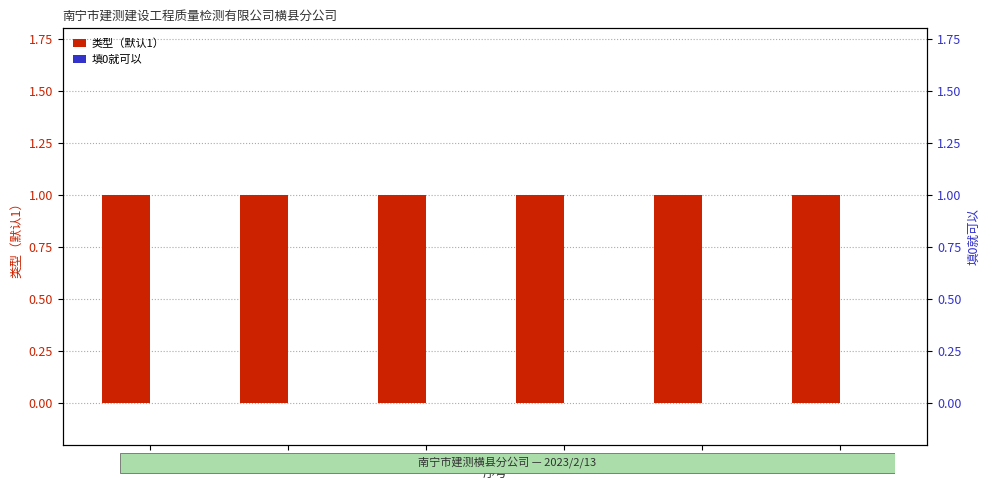

What is the highest value of the 类型（默认1） series?

1